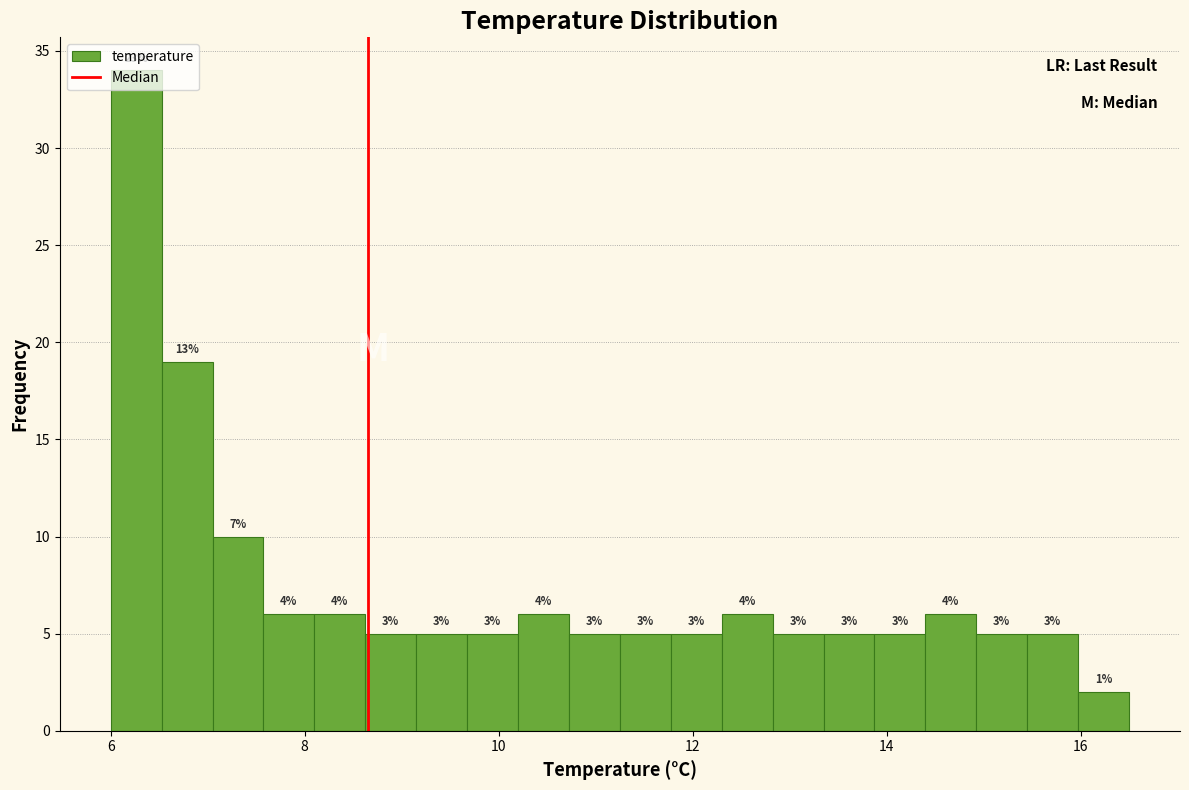

Read against the x-axis, roughly where is the centre of the tallest bar?

6.2